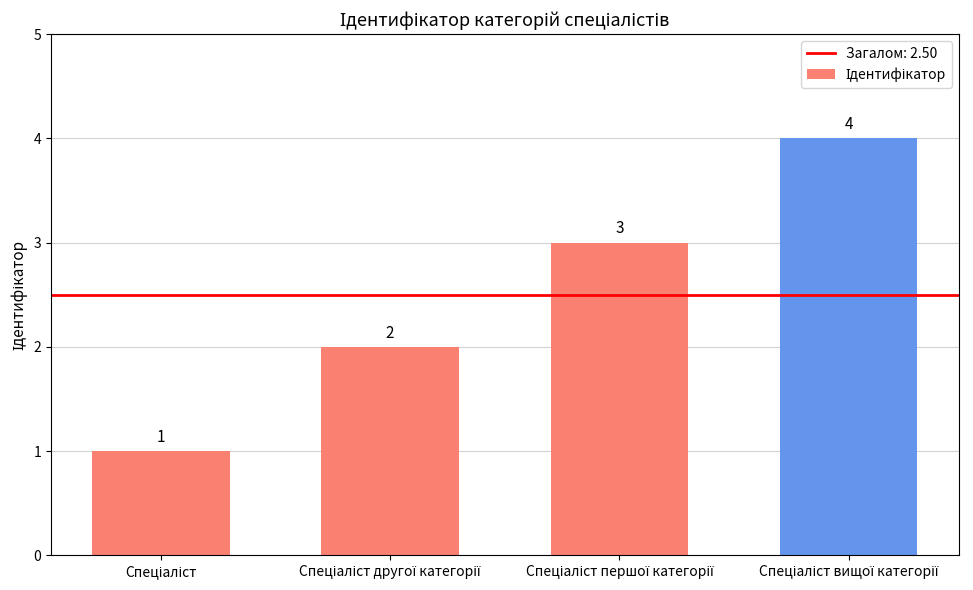

What is the difference between the maximum and minimum values?

3